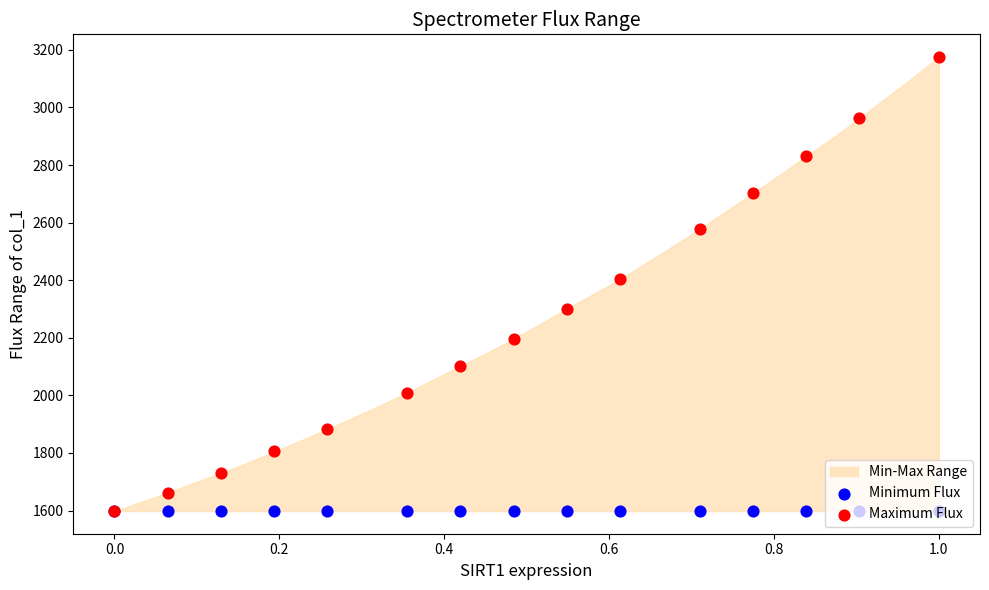

Is the value of Maximum Flux at 11 greater than the value of Minimum Flux at 9?

Yes